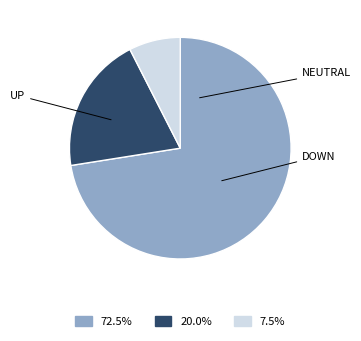

How many segments does this pie chart have?

3